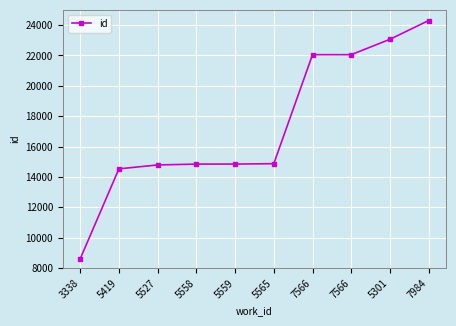

How many categories are shown in the chart?

10